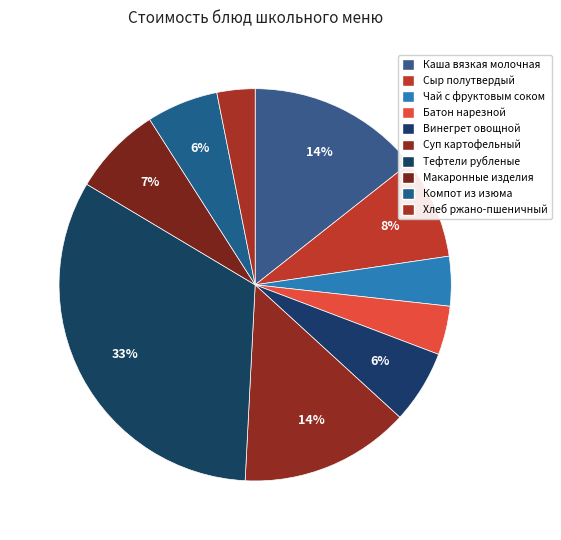

True or false: Каша вязкая молочная accounts for 14% of the total.

True